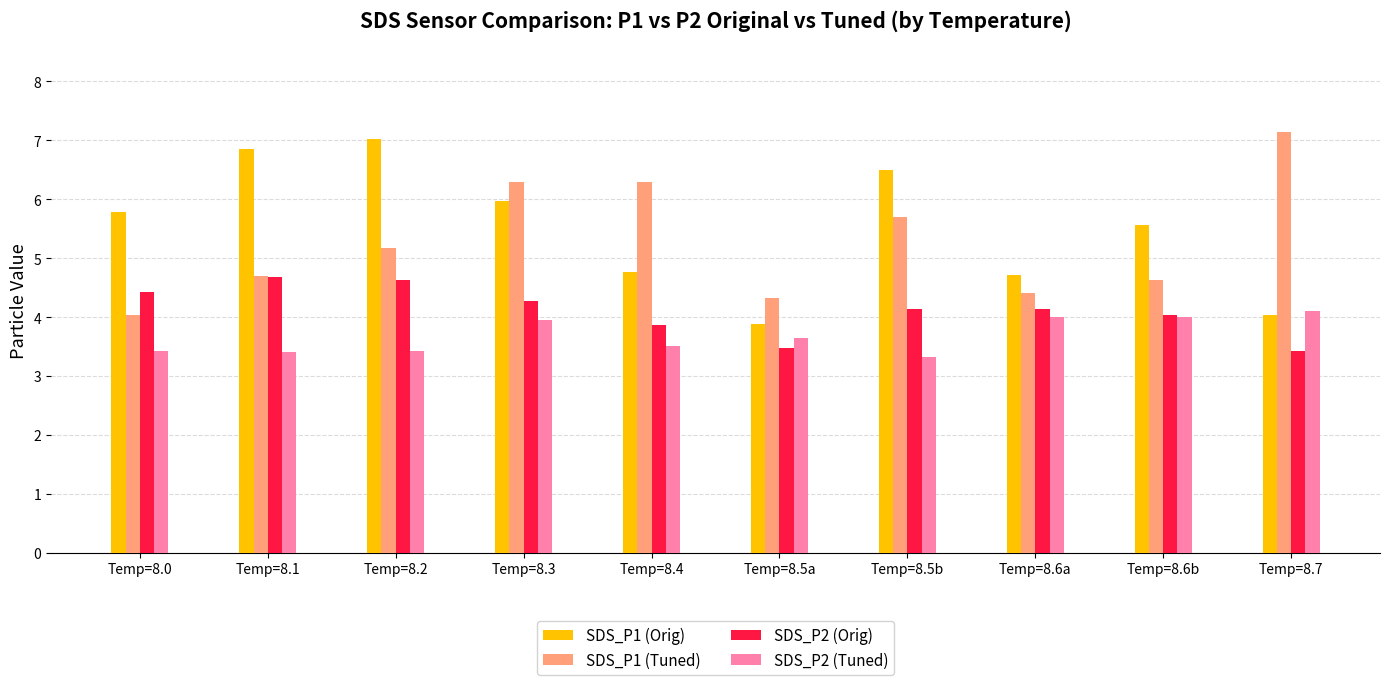

How many bars are there in total?

40